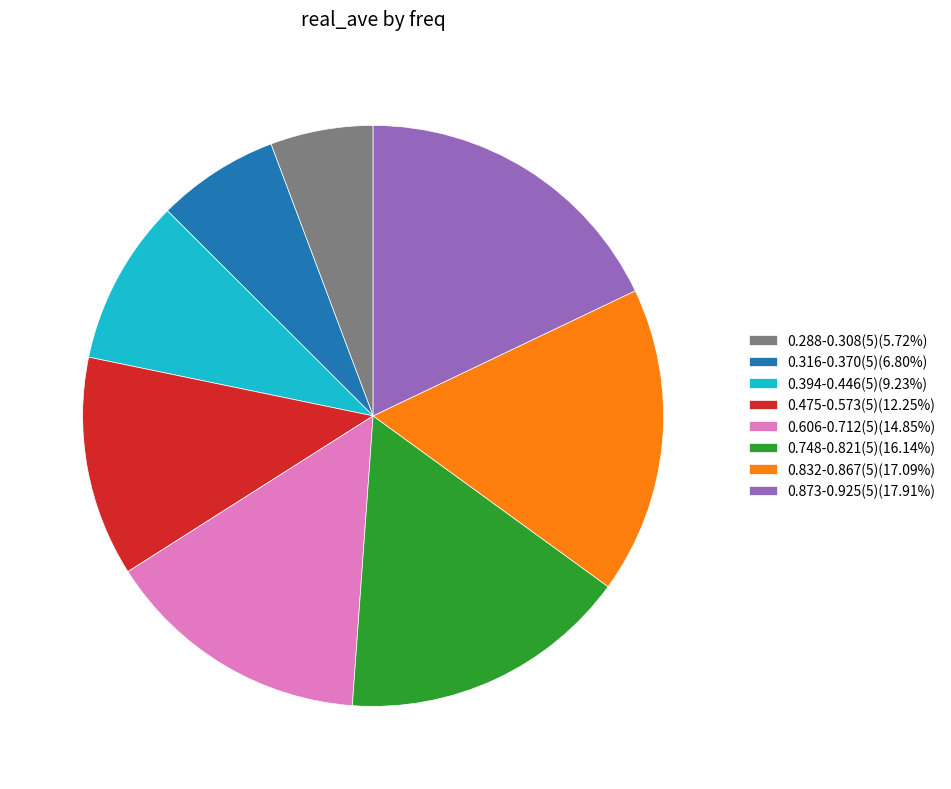

What is the ratio of the value at 0.475-0.573(5)(12.25%) to the value at 0.316-0.370(5)(6.80%)?

1.8